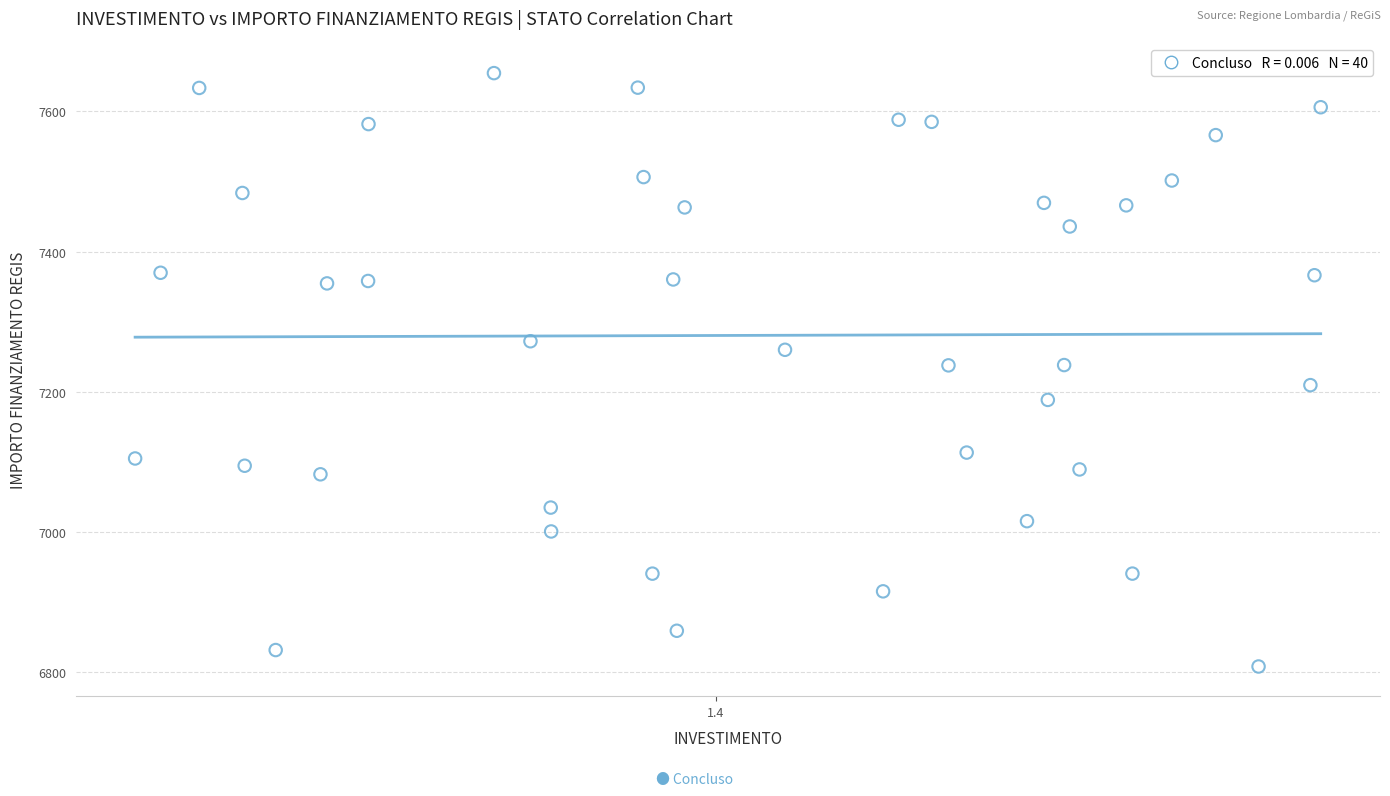

What is the range of Y values (max minus min)?

846.0